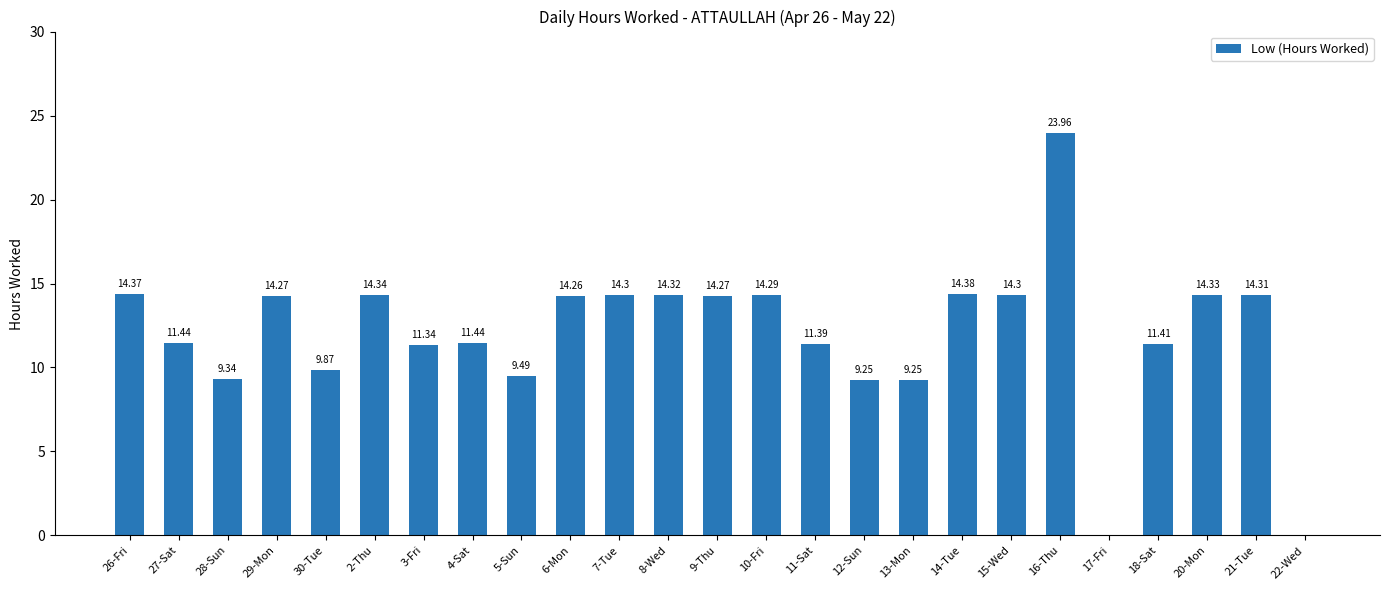

Which category has the highest value across all series?

16-Thu